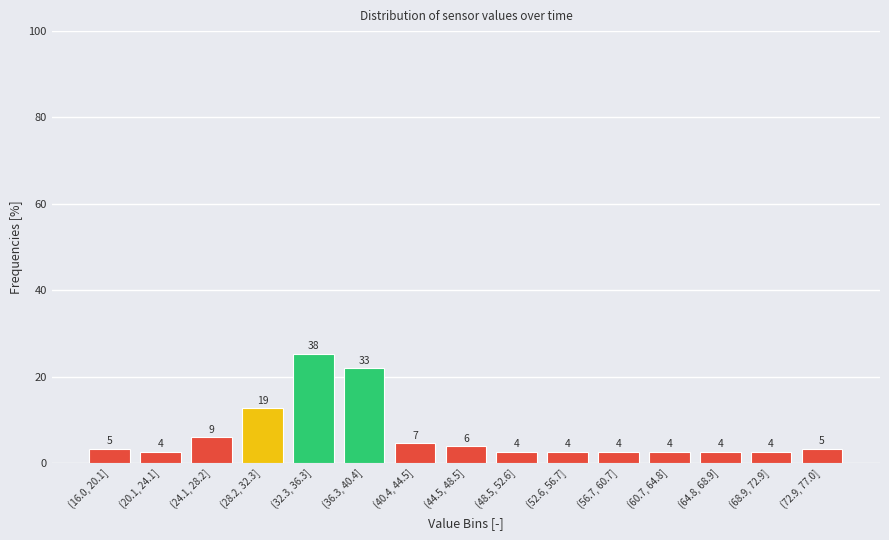

Which category has the highest value across all series?

(32.3, 36.3]